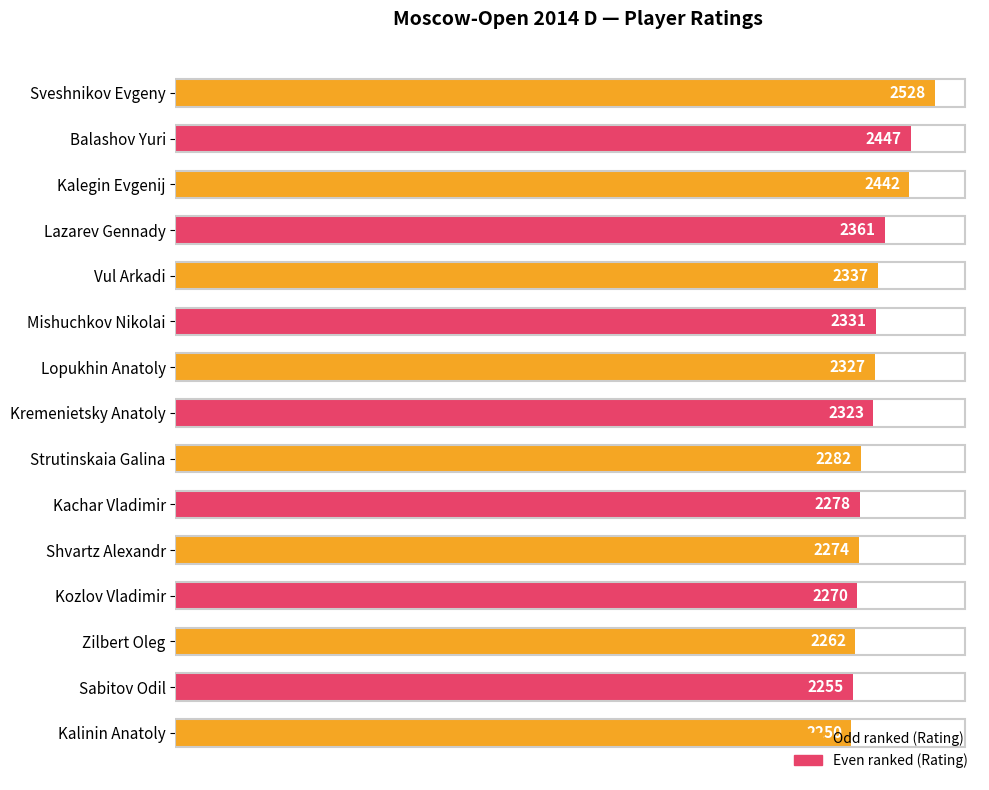

The chart shows a value of 1283 at Kremenietsky Anatoly. True or false?

False